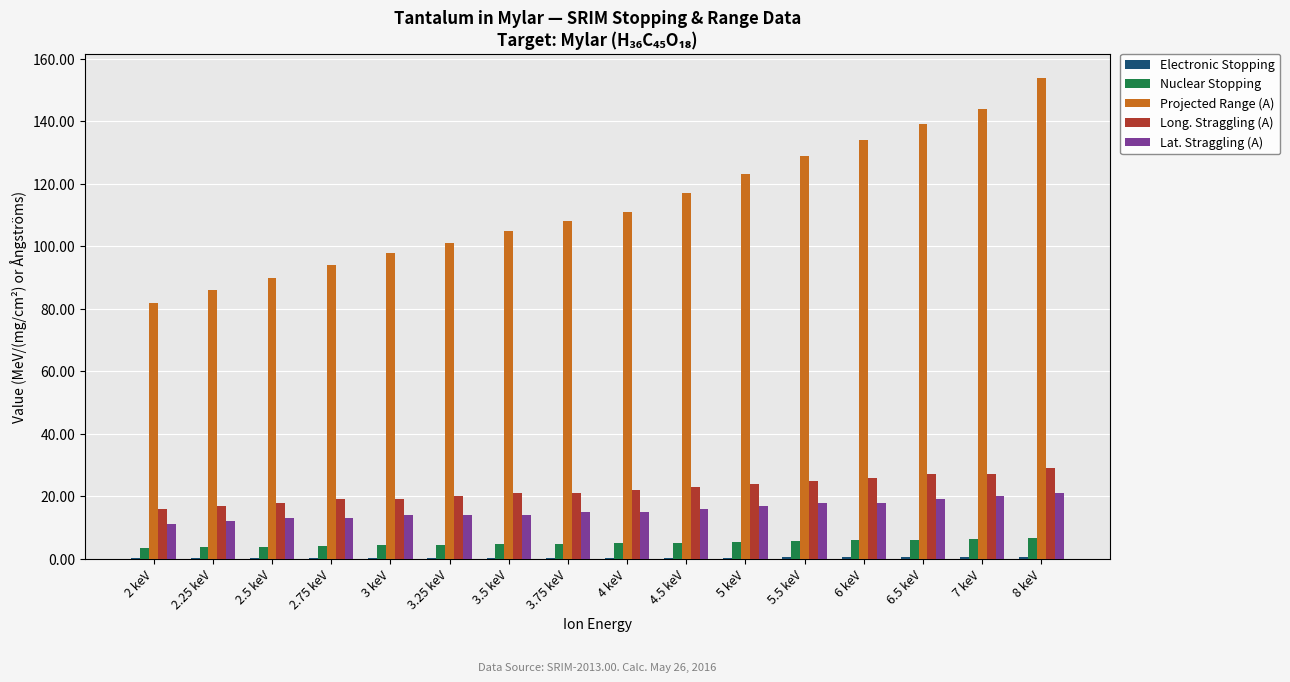

What is the maximum value for Long. Straggling (A)?

29.0